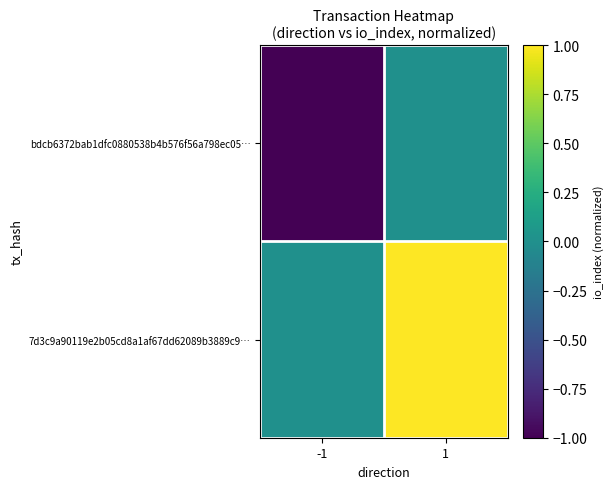

What is the spread (max minus min) of values at -1?

1